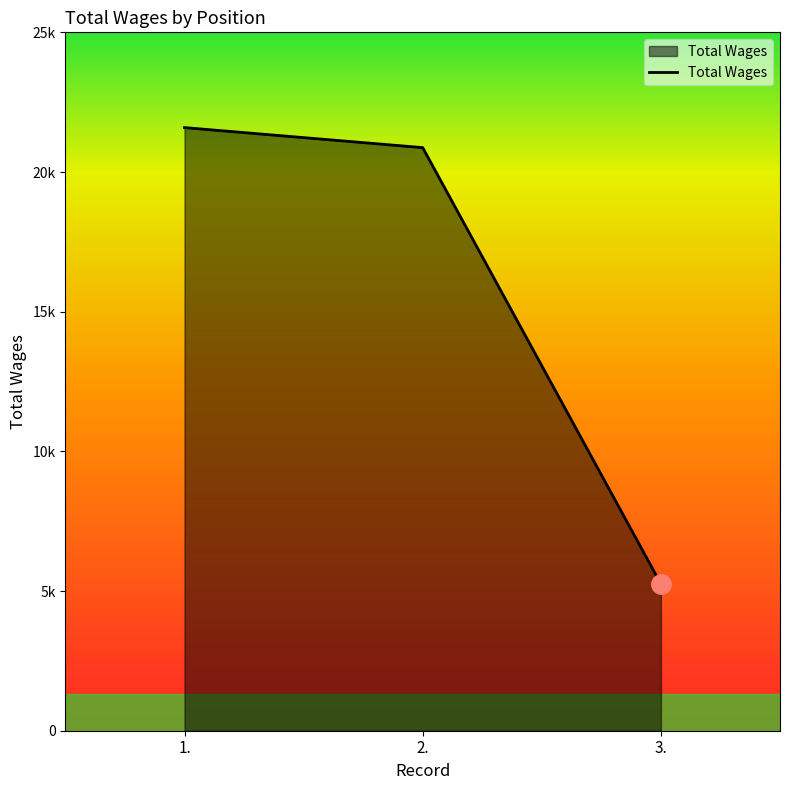

At which category does the chart reach its peak across all series?

1.